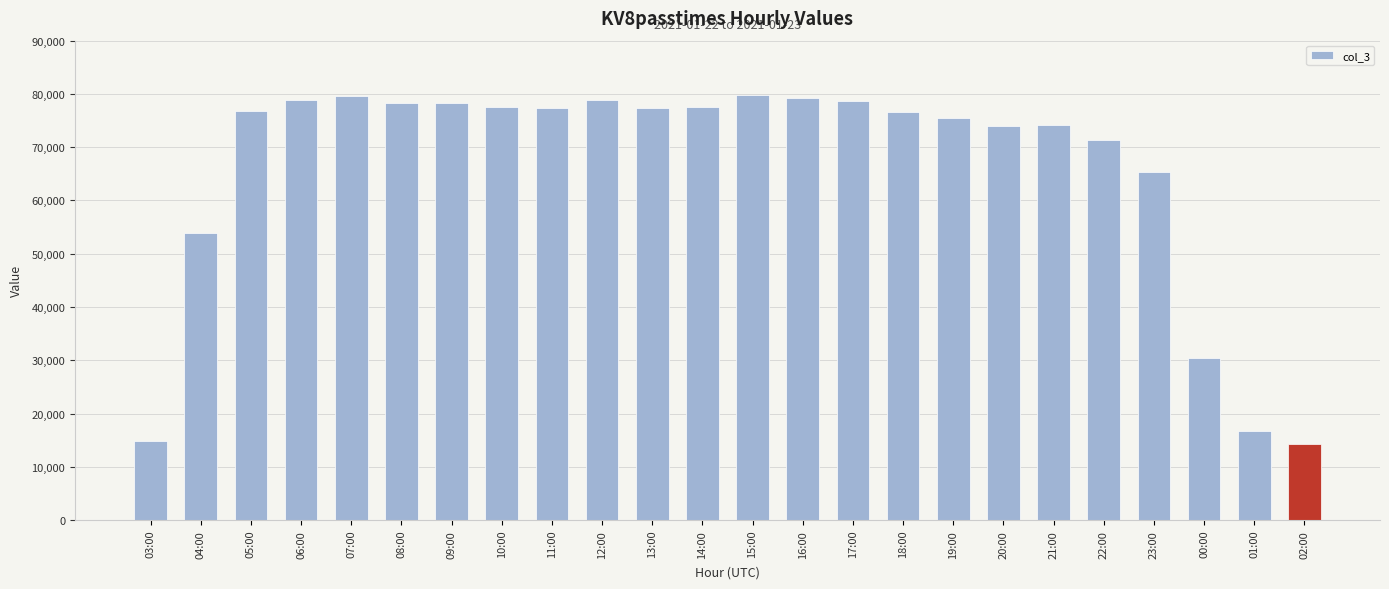

Where is the data nearest to the value 47030?

04:00